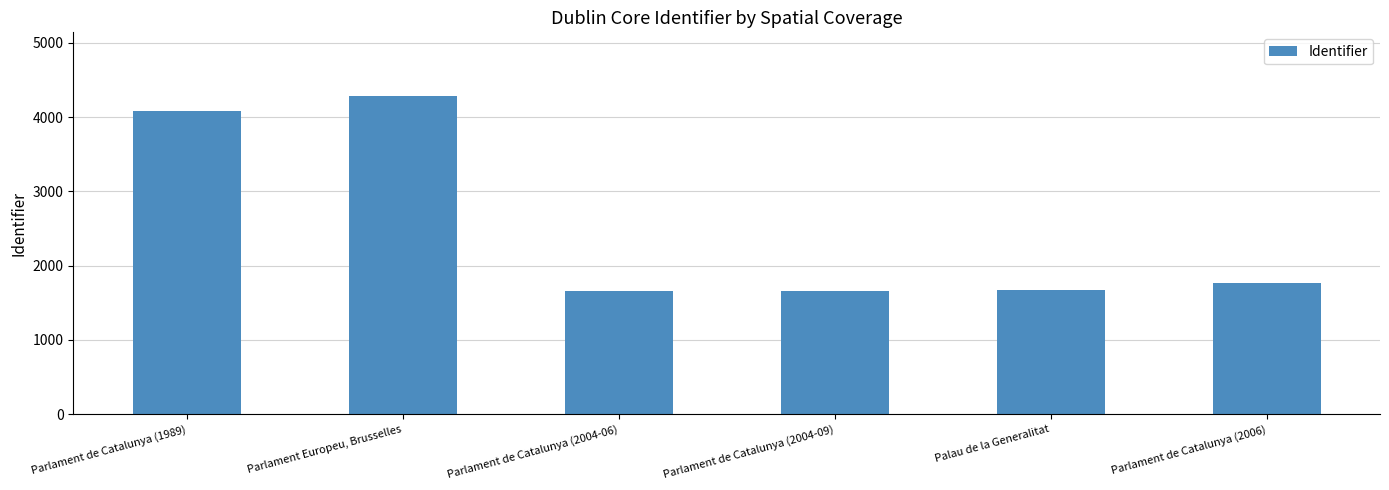

What is the label of the 5th bar from the left?

Palau de la Generalitat